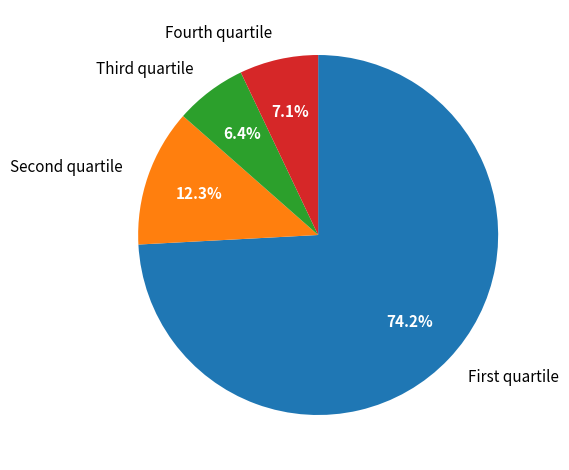

How many segments does this pie chart have?

4